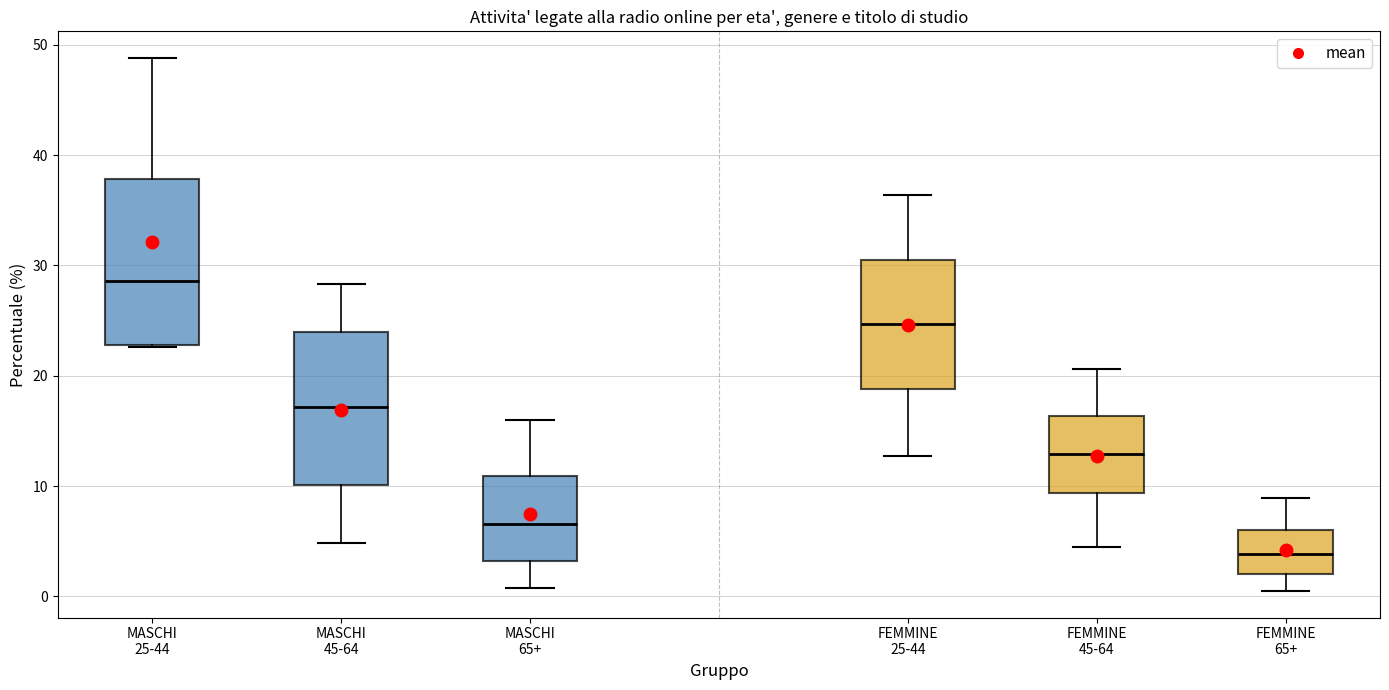

Which box is the tallest, from its lower edge to its upper edge?

MASCHI 25-44